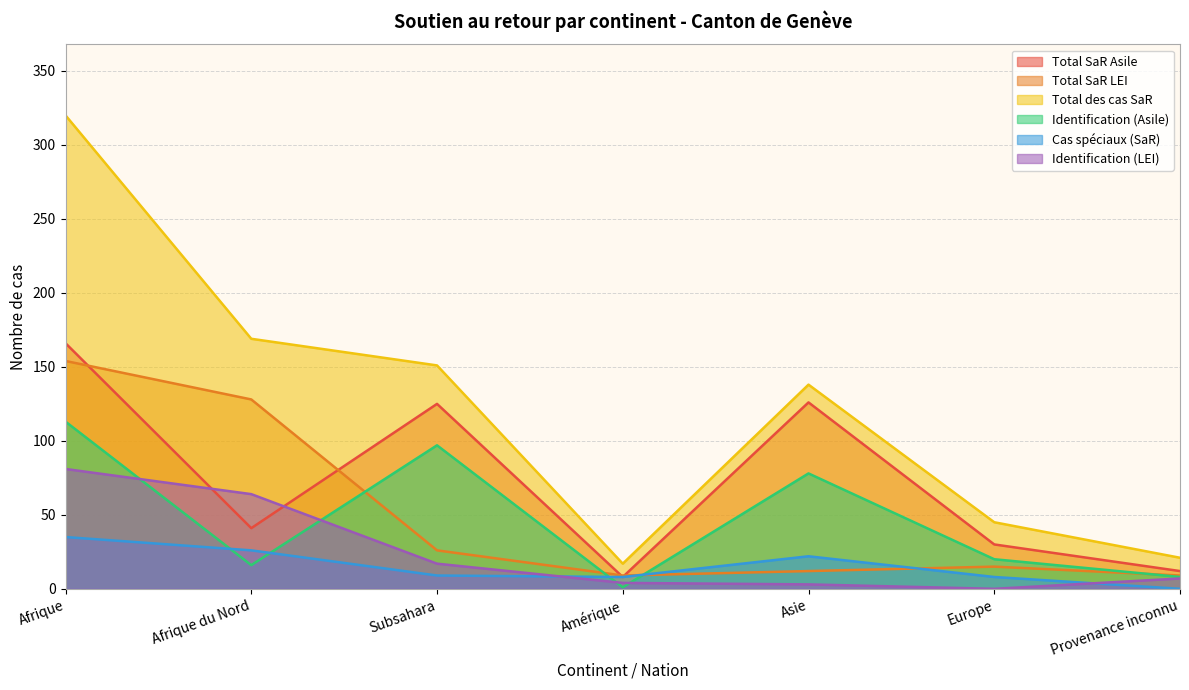

What is the difference between the maximum and second lowest values in the Total SaR LEI series?

145